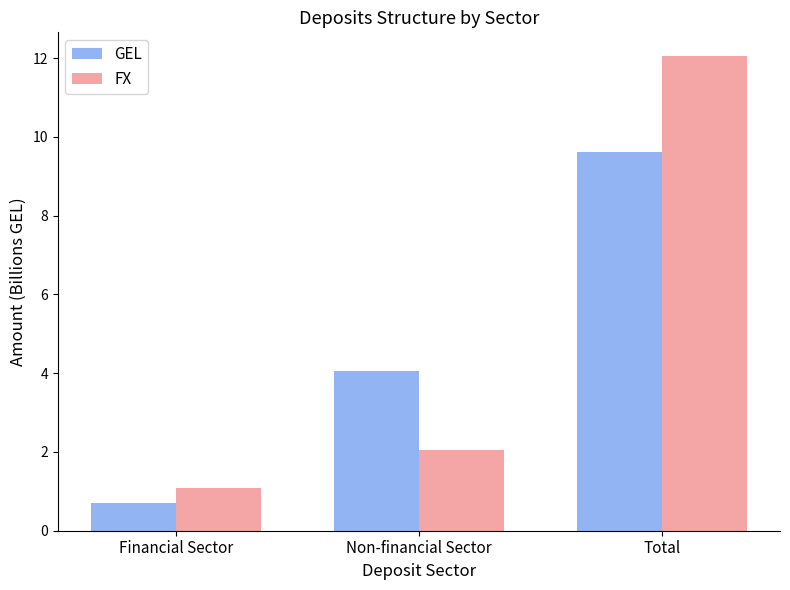

How many bars are there in each group?

2